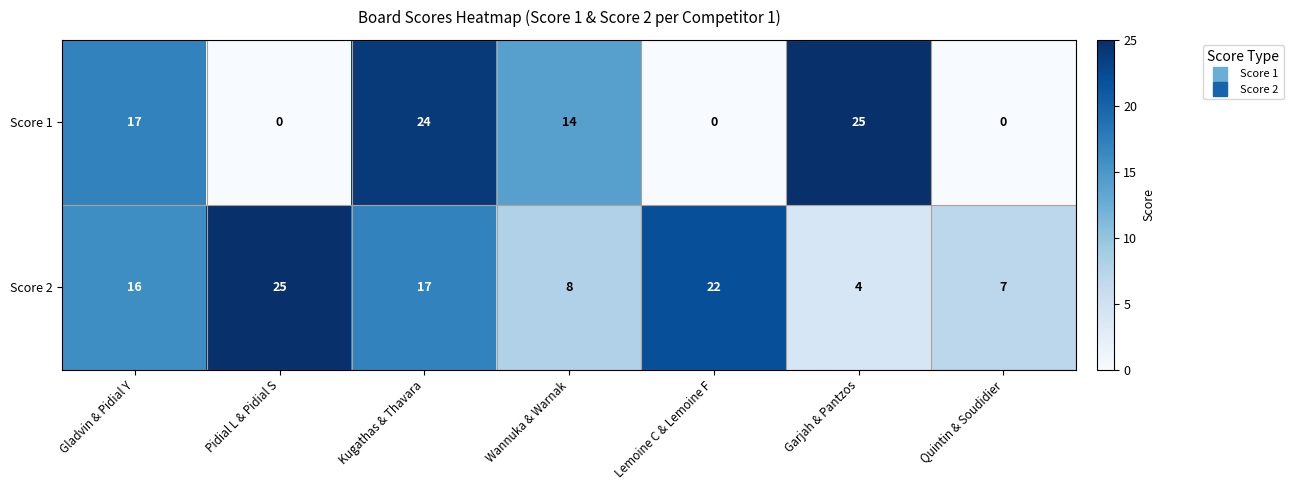

Rank the series by their average value, from lowest to highest.

Score 1, Score 2